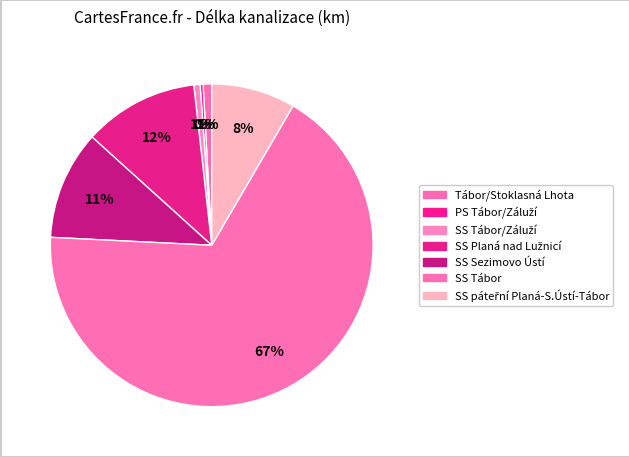

How many segments does this pie chart have?

7